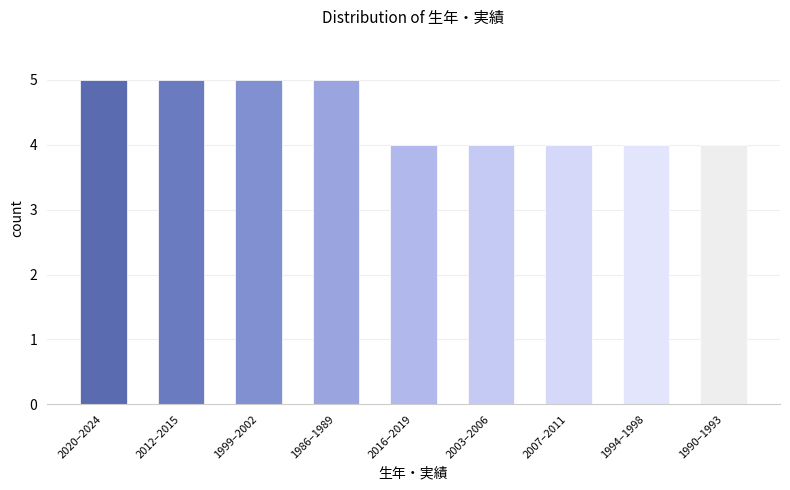

Reading left to right, extract all data points from this chart.

5	5	5	5	4	4	4	4	4